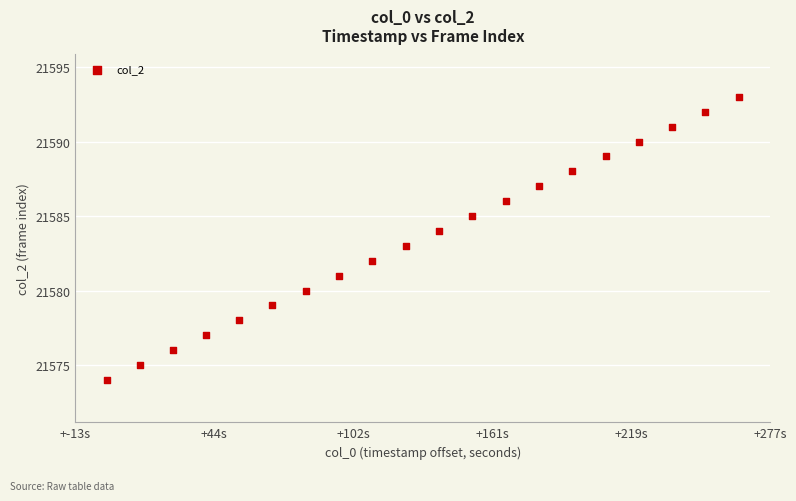

What is the range of Y values (max minus min)?

19